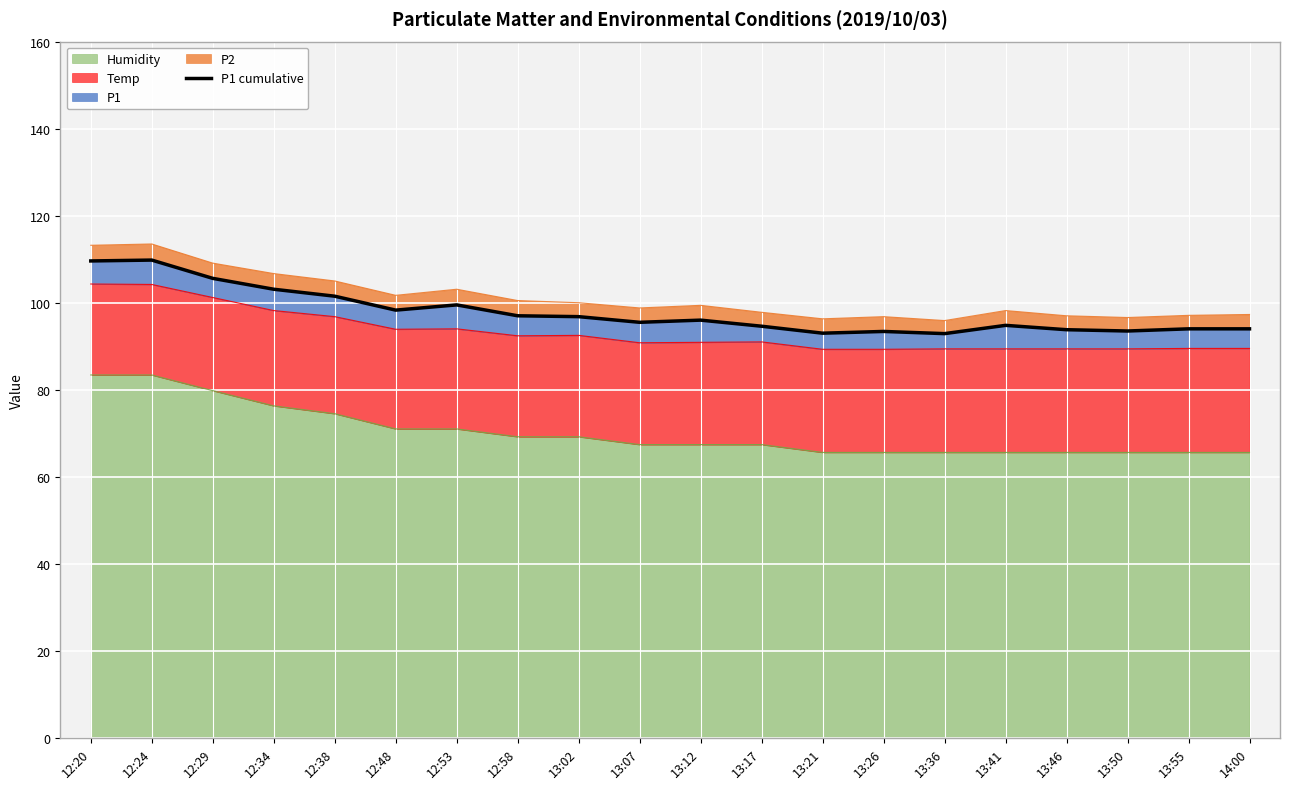

What is the average value?

97.8